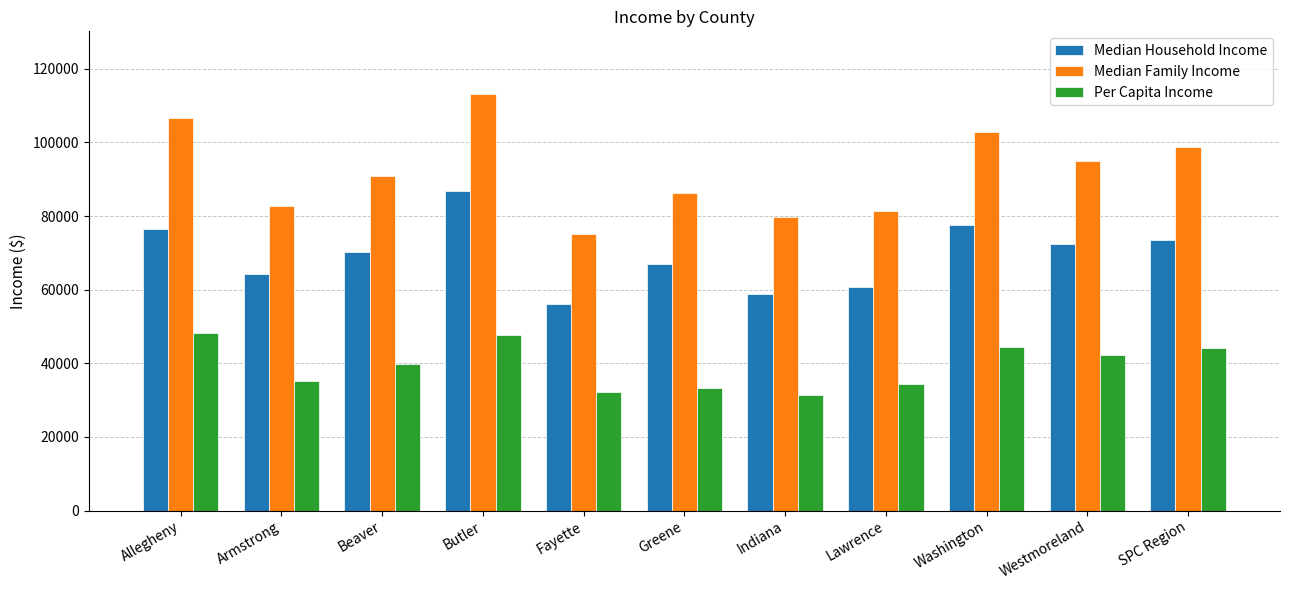

How many bars are there in each group?

3